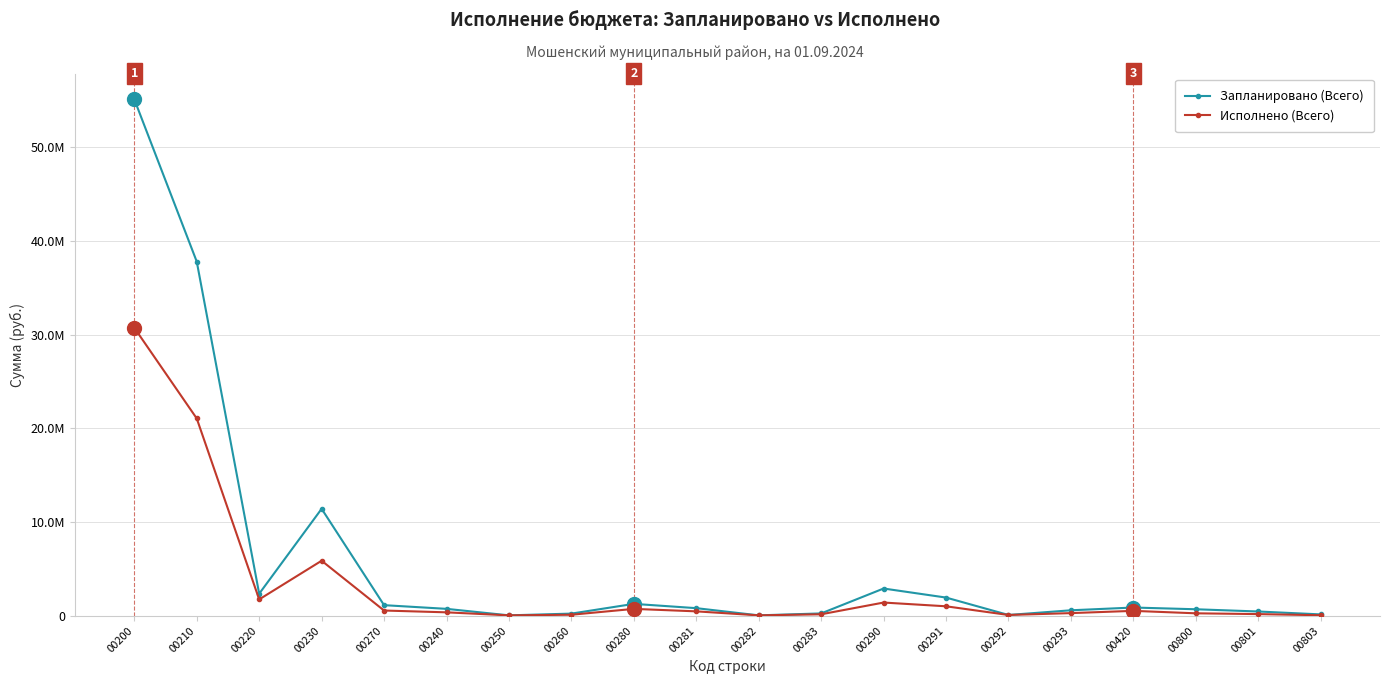

Which series has the widest spread of values?

Запланировано (Всего)